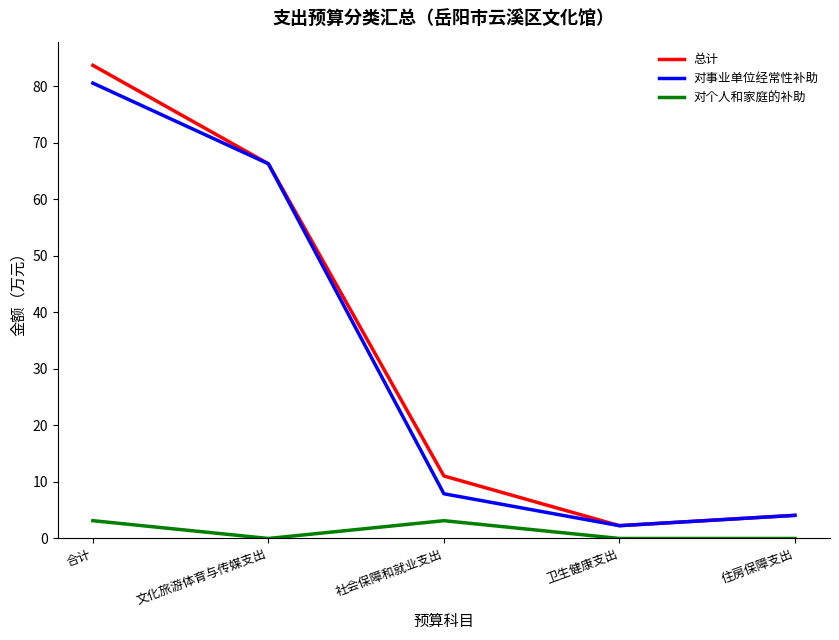

What is the sum of all 总计 values?

167.5